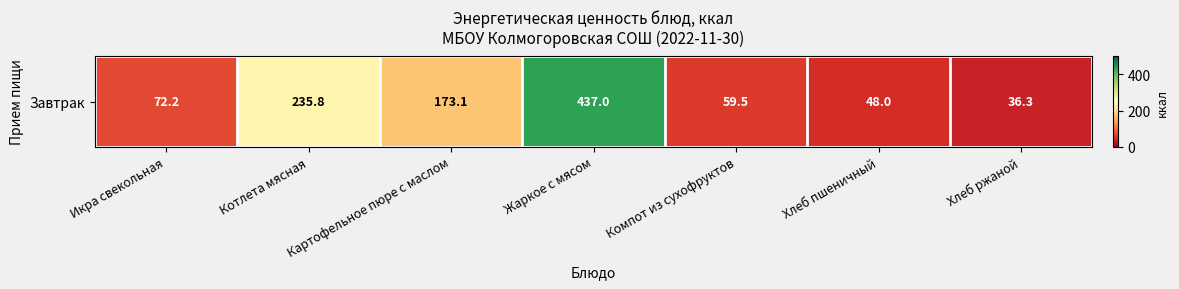

Which label corresponds to the smallest value in the chart?

Хлеб ржаной